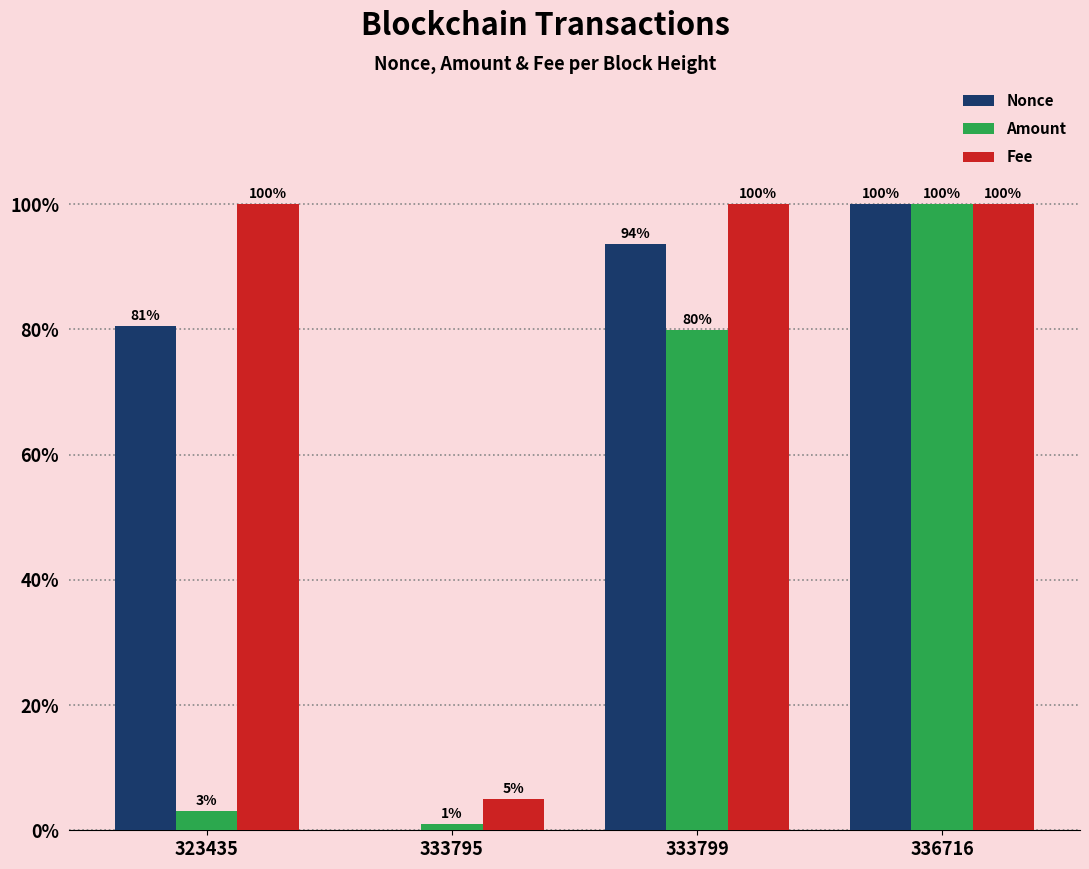

How many data points in Amount are above 79?

2